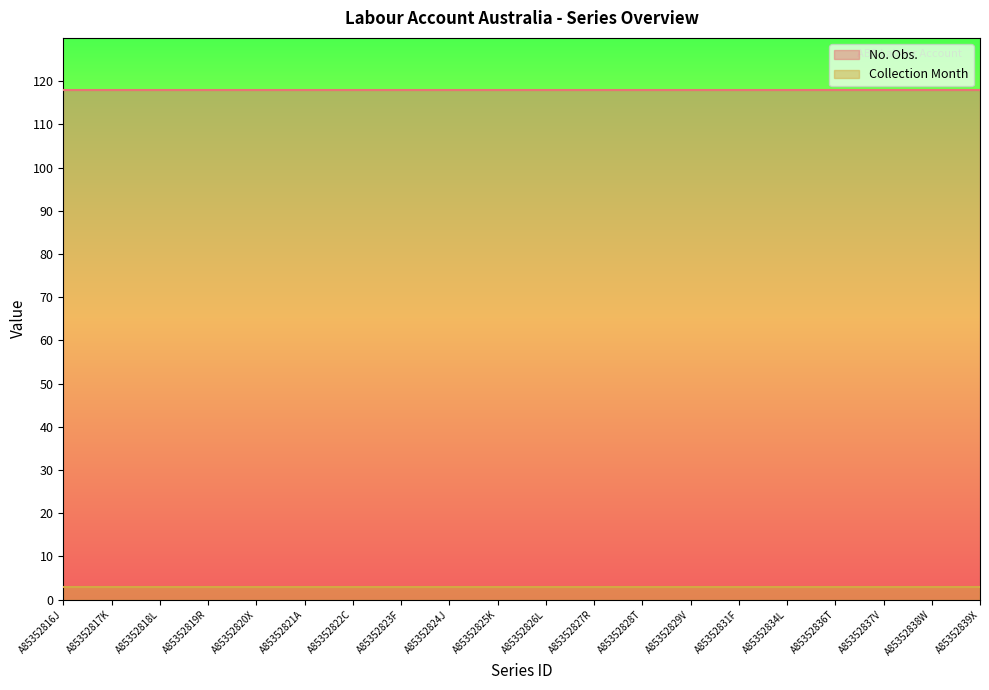

What is the spread (max minus min) of values at A85352816J?

115